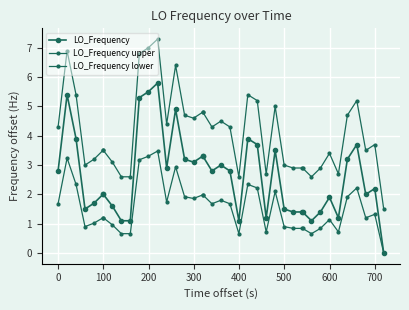

Does the chart have visible grid lines?

Yes